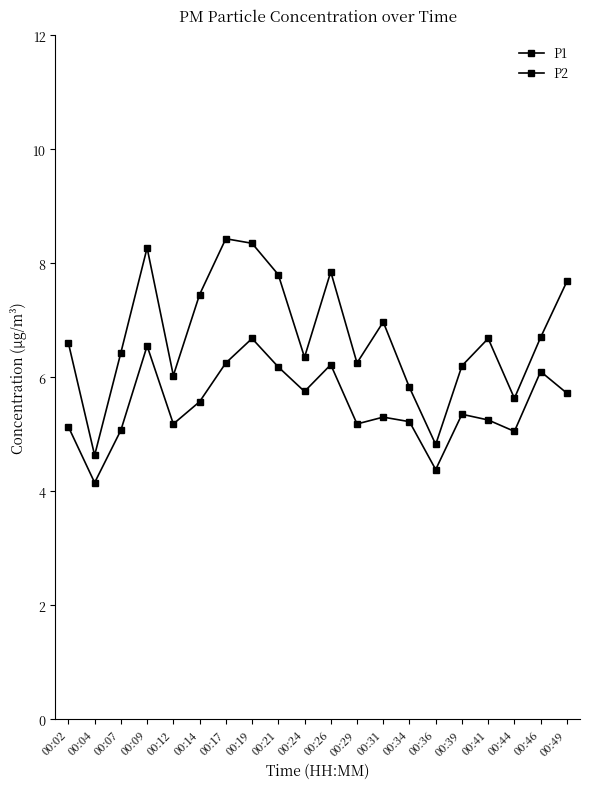

How many distinct data groups are displayed?

2